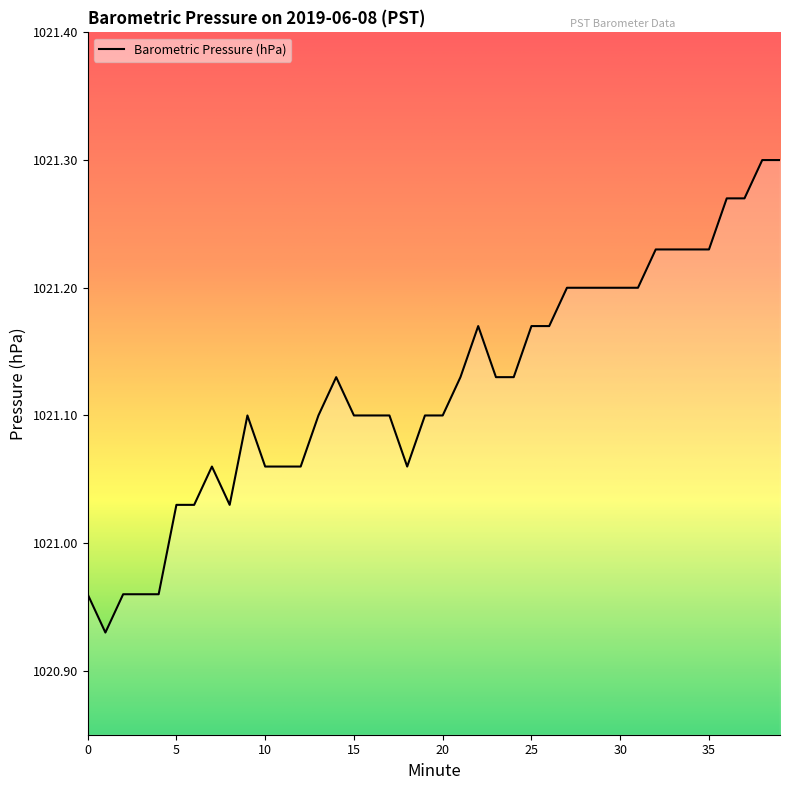

What is the difference between the maximum and minimum values?

0.4